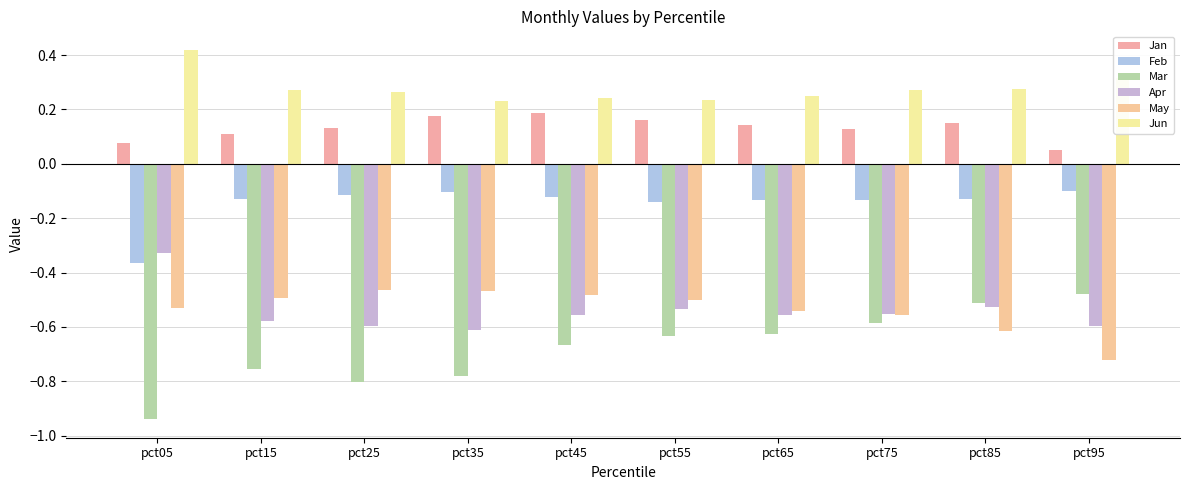

What is the difference between the maximum and minimum values in the Jun series?

0.2